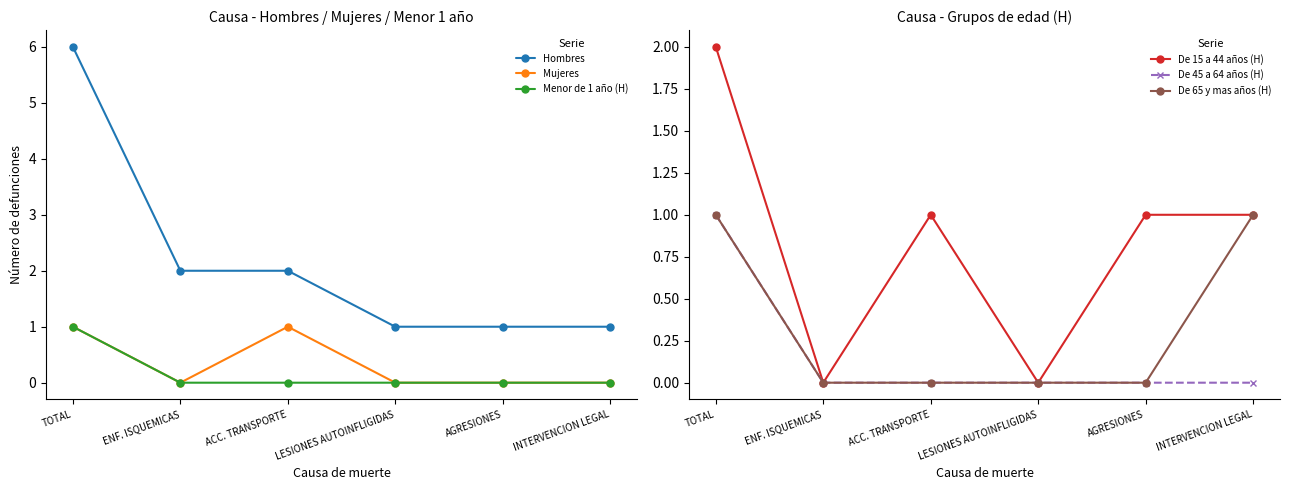

Where is De 65 y mas años (H) nearest to the value 0?

ENF. ISQUEMICAS